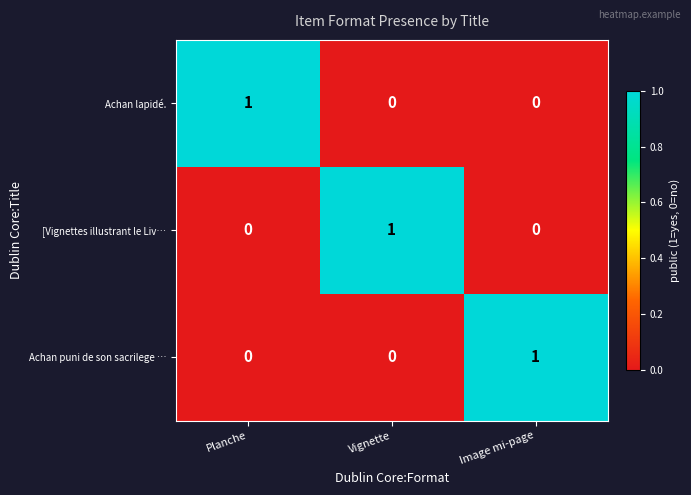

Count the Achan lapidé. values in the range 0 to 1.

3